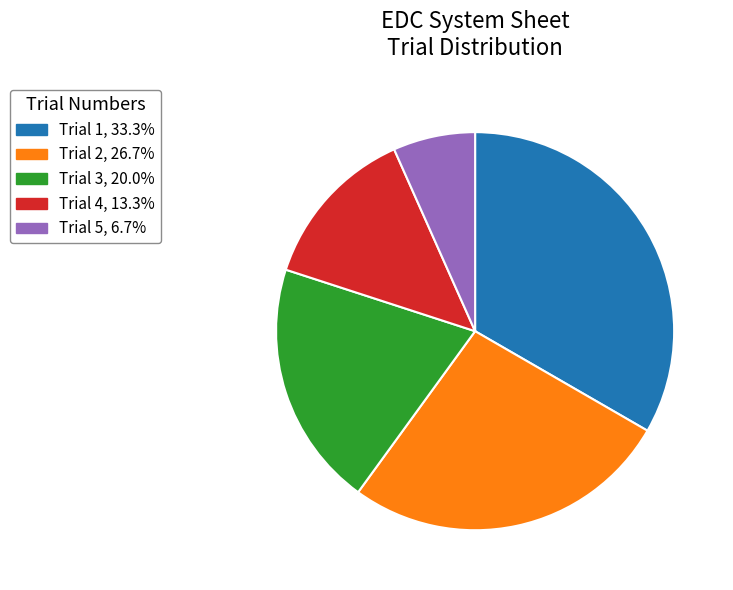

Which category has the smallest portion of the pie?

Trial 5